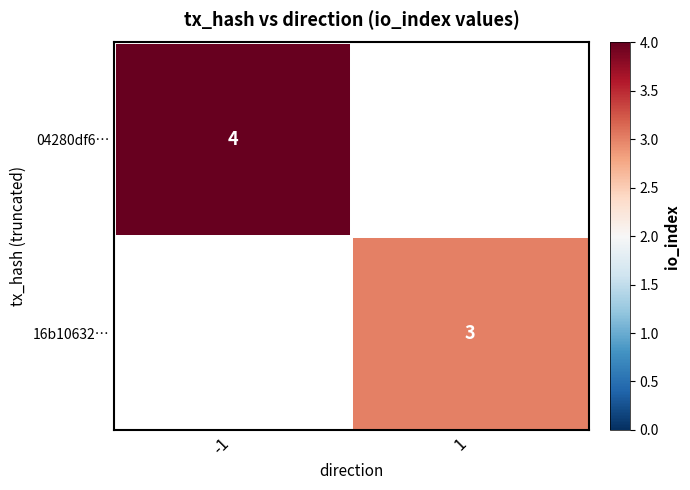

Is it true that 16b10632… equals 1 at 1?

False